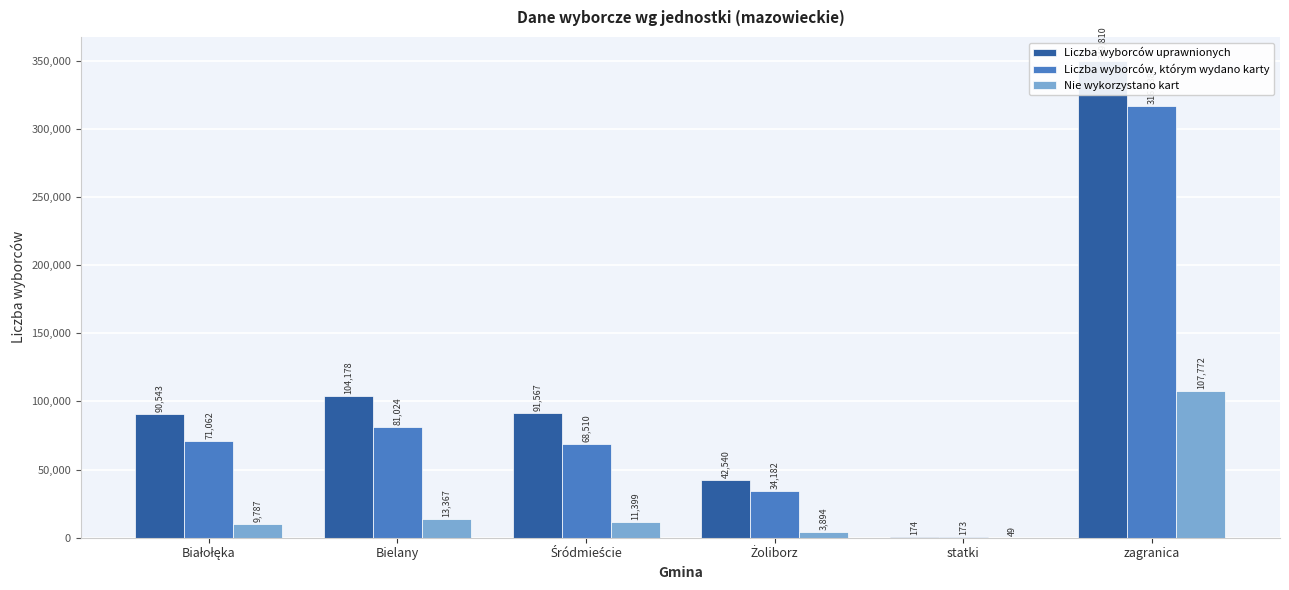

How many data points in Liczba wyborców uprawnionych are less than 91567?

3